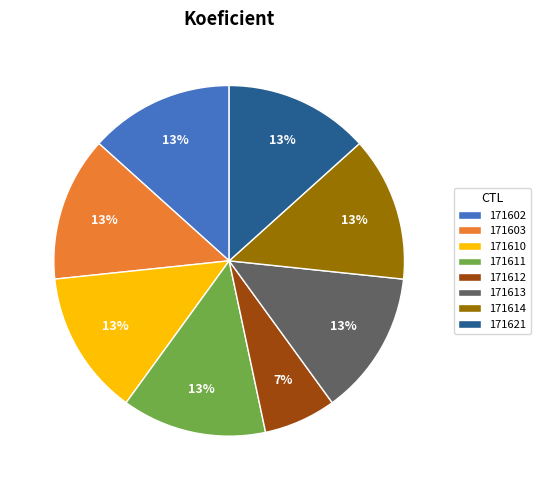

To the nearest percent, what is the average slice percentage?

12%